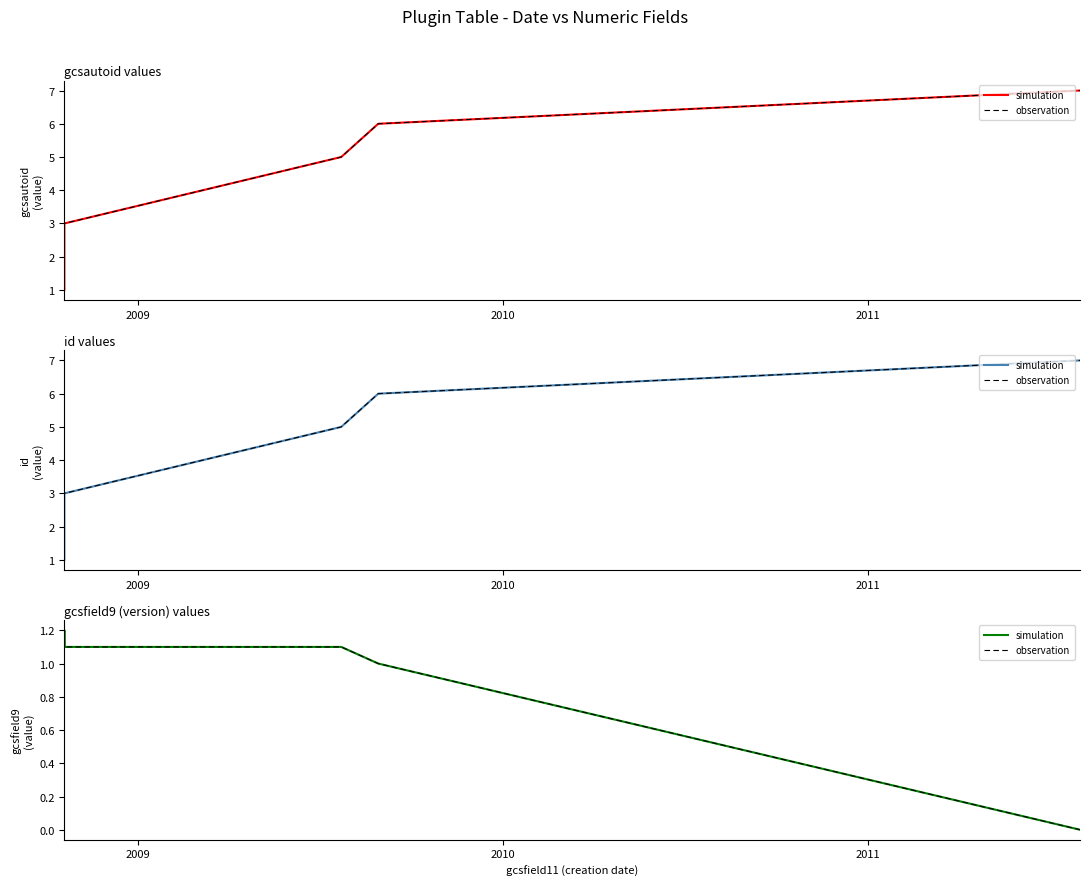

How many values in the simulation series exceed 1?

4